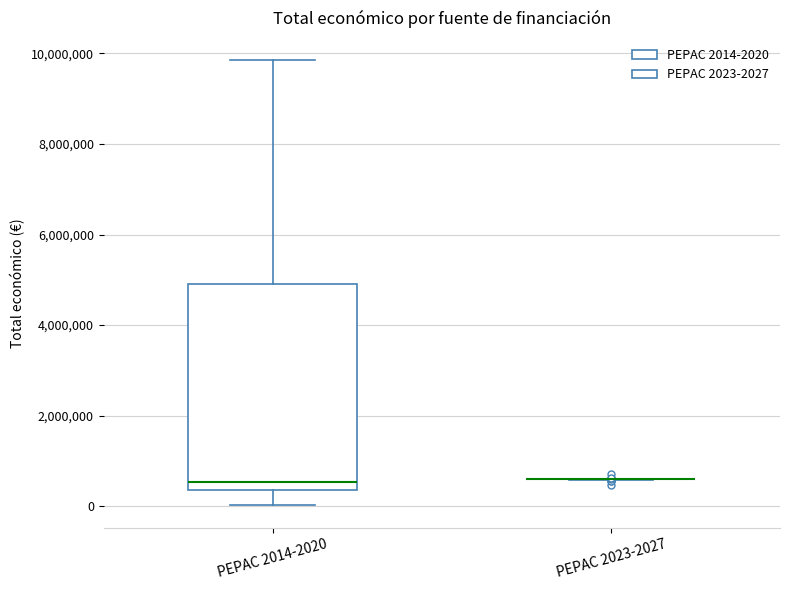

Reading left to right, transcribe this box plot: for each box, give where its median line is, the range the box spans, and where its two whiskers end, as read against the y-axis. The values are not printed on the chart, so give them approximately, as read against the axis.

PEPAC 2014-2020: median 600000, box 400000 to 5000000, whiskers 0 to 9800000
PEPAC 2023-2027: box collapsed to a line at 600000, whiskers 600000 to 600000